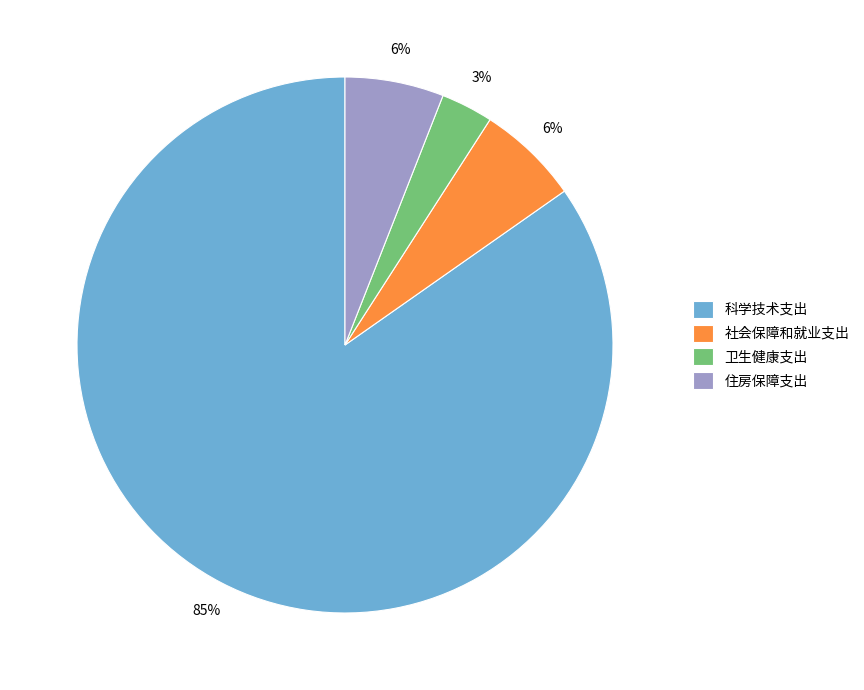

Is the sum of 住房保障支出 and 卫生健康支出 greater than half?

No